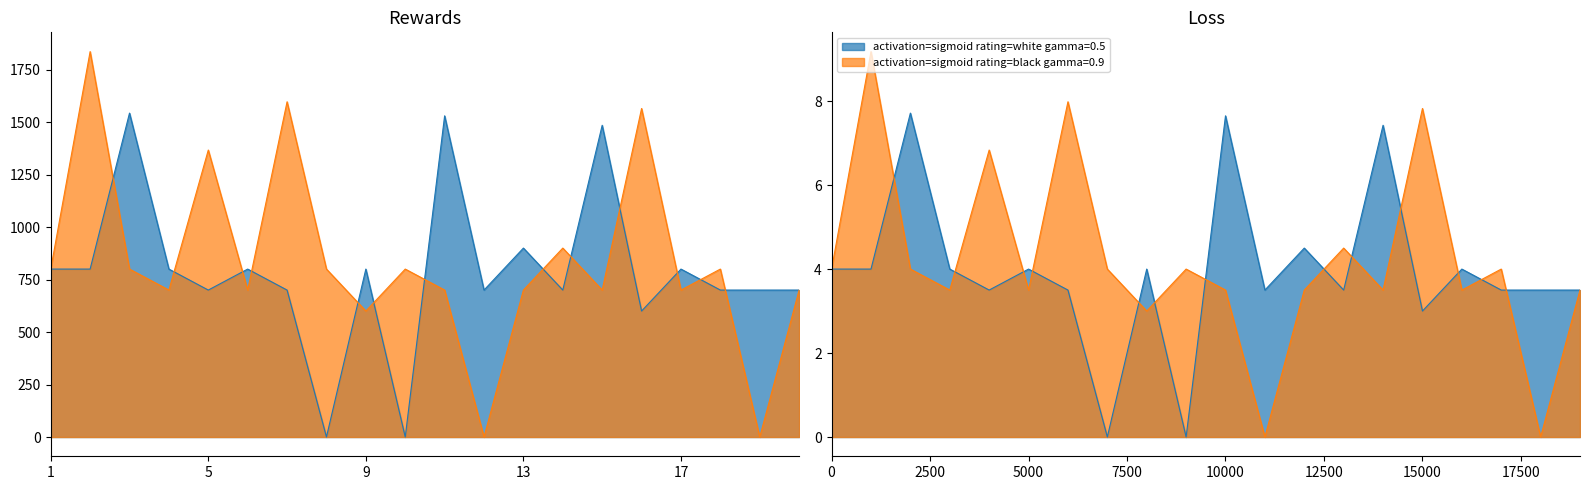

Which category has the highest value in the Black Rating series?

2